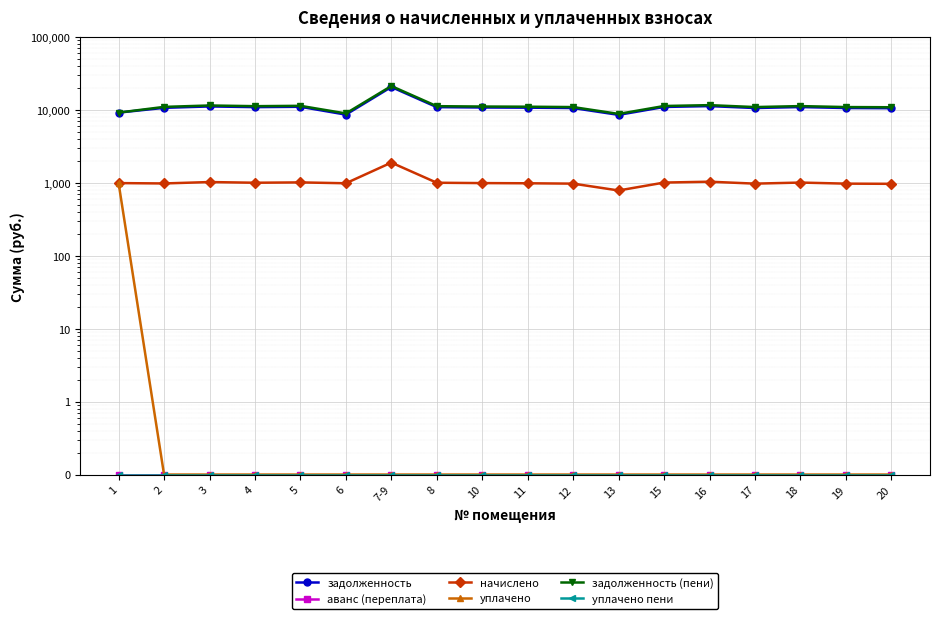

Is the value of задолженность (пени) at 8 greater than the value of задолженность at 20?

Yes